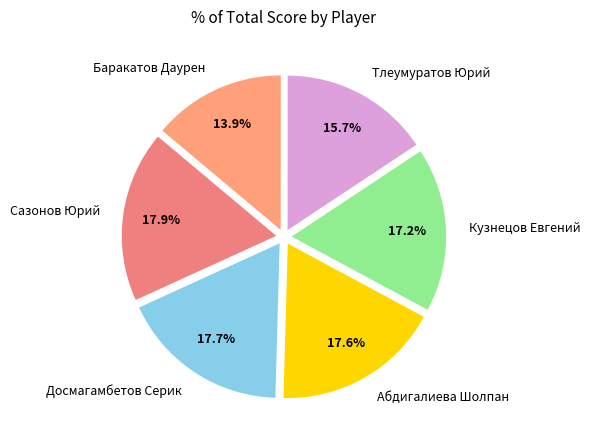

How much of the chart is everything except Сазонов Юрий?

82.1%